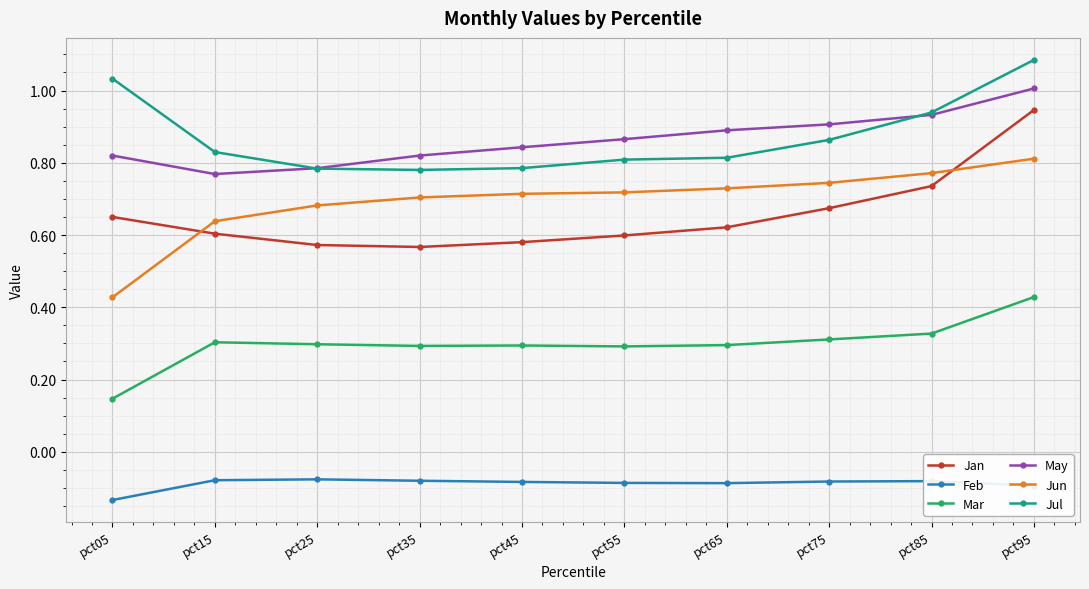

True or false: Jan has more than 2 points higher than both neighbors.

False